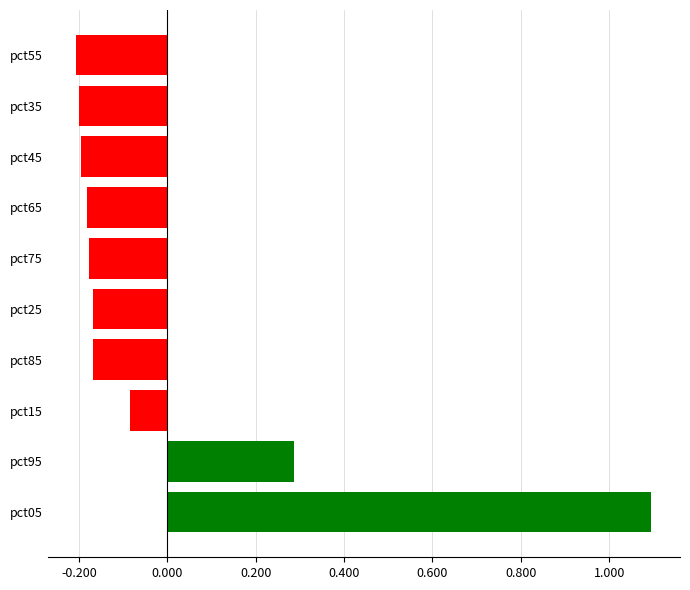

How many distinct data groups are displayed?

1